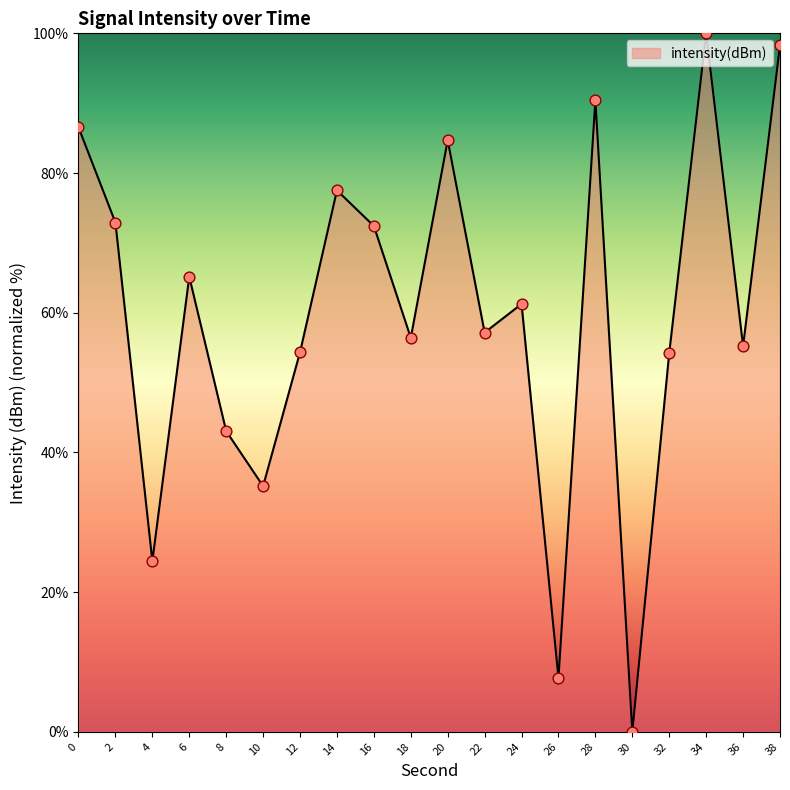

What is the change in value from 2 to 30?

-72.9